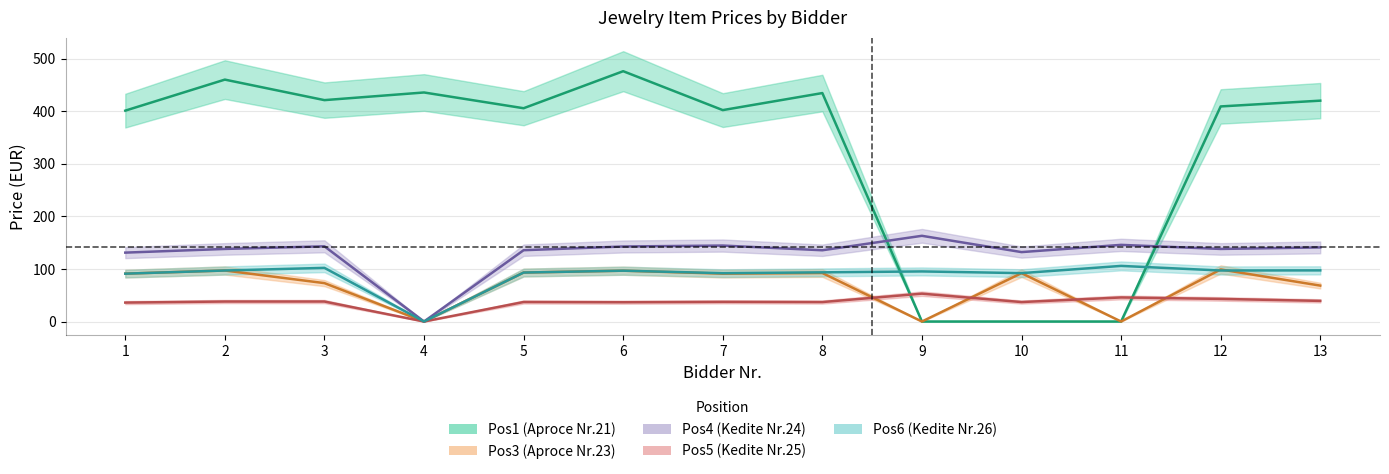

At which category does Pos4 (Kedite Nr.24) reach its first local valley?

4